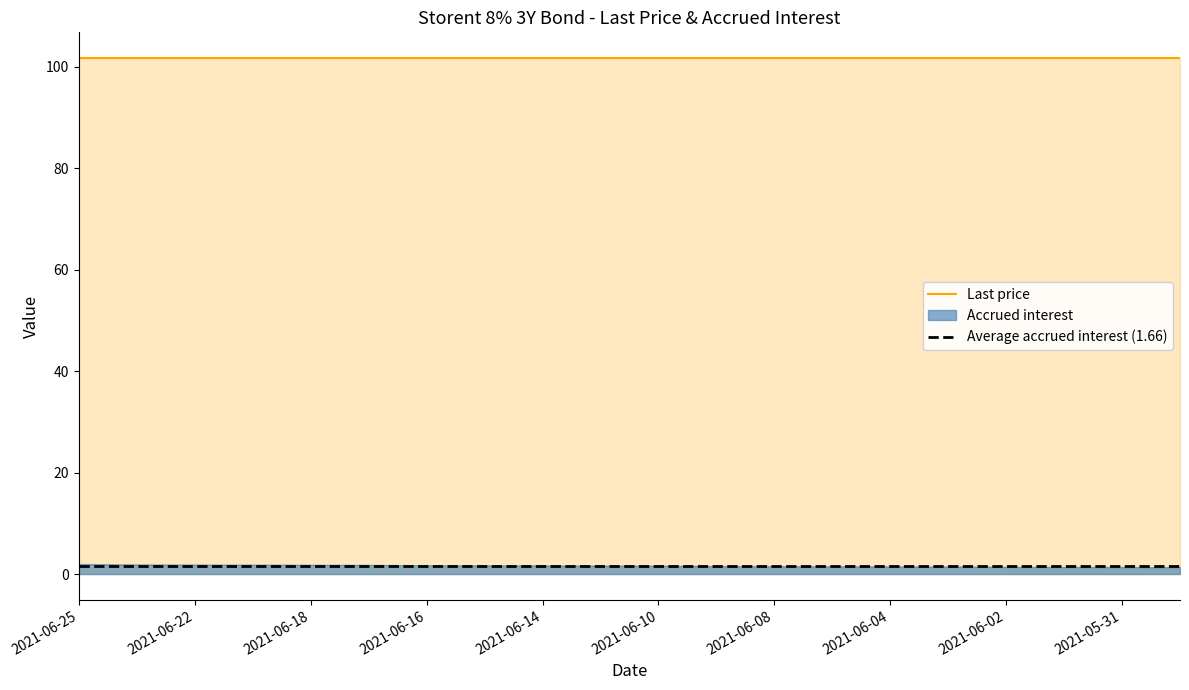

The Last price series shows 101.7 at 2021-06-11. True or false?

True